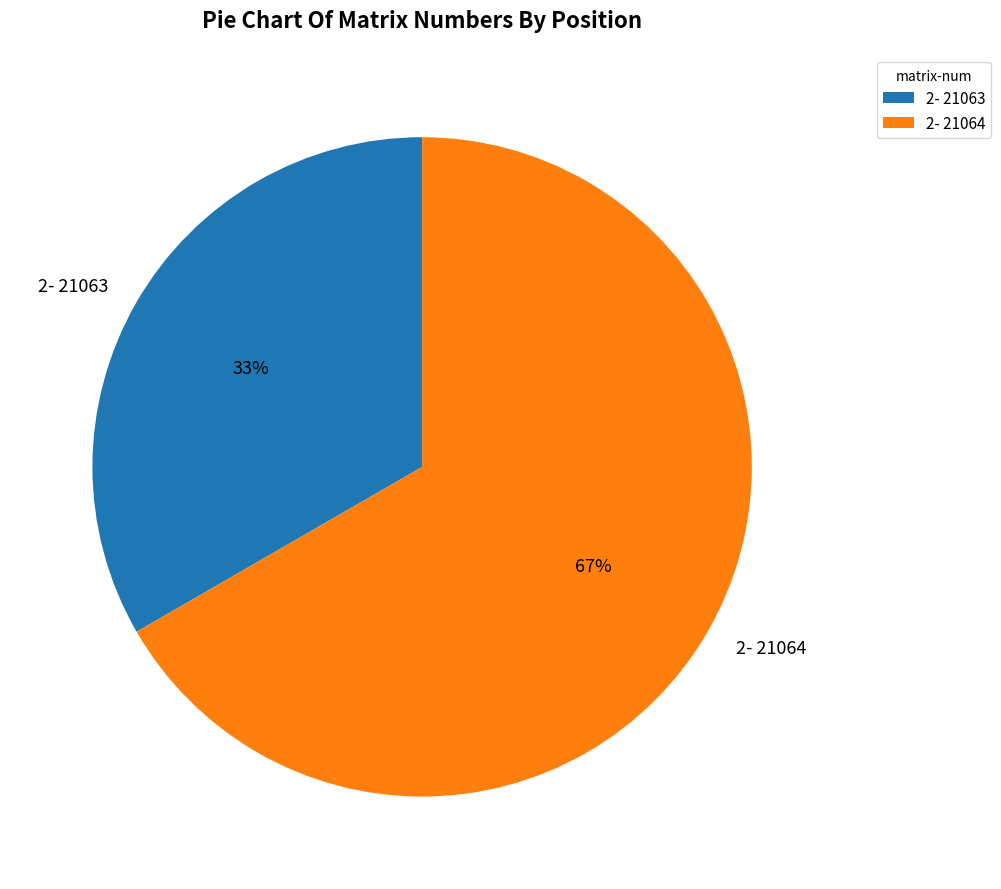

Approximately how many times larger is the value at 2- 21063 compared to 2- 21064?

0.5